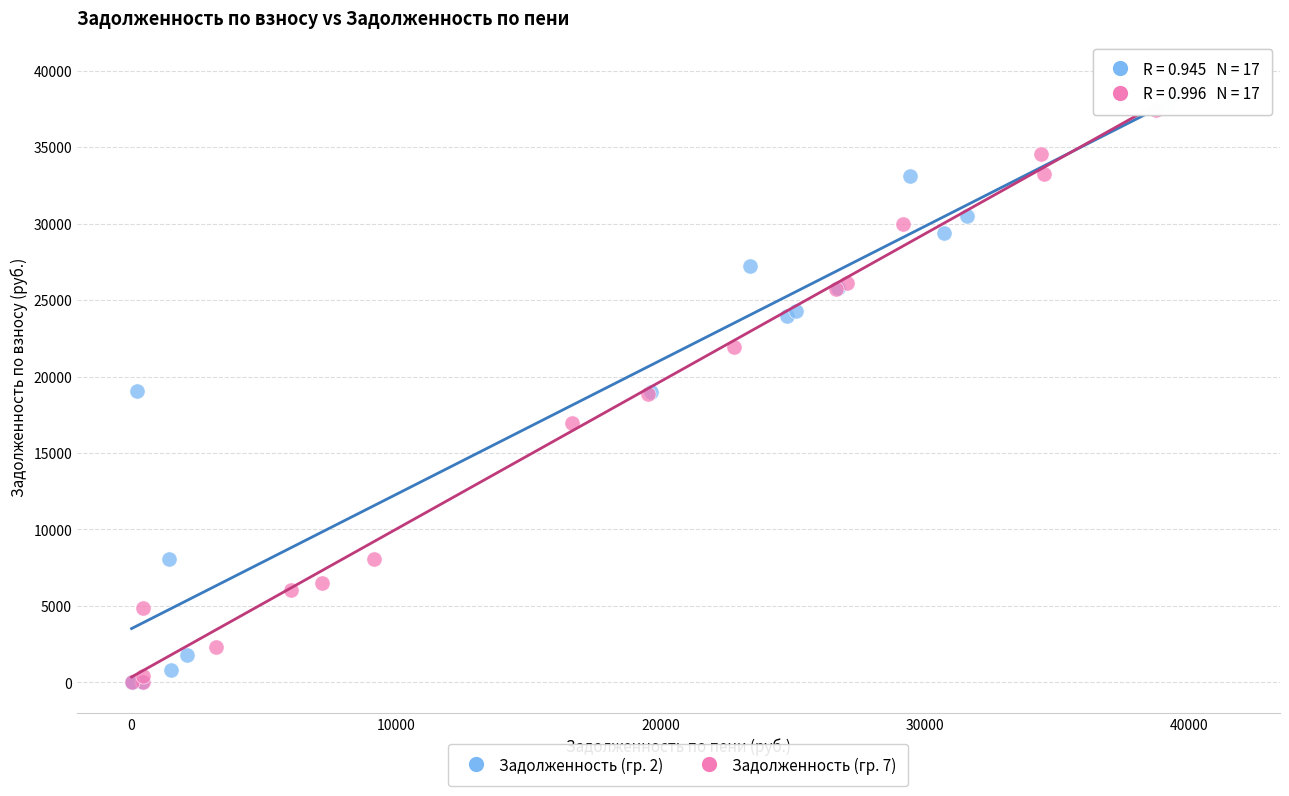

What are all the series names shown in the legend?

Задолженность (гр. 2), Задолженность (гр. 7)